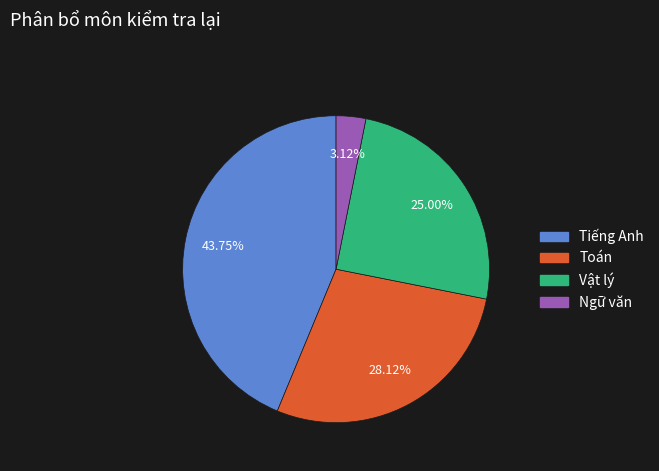

How much of the chart is everything except Ngữ văn?

96.9%